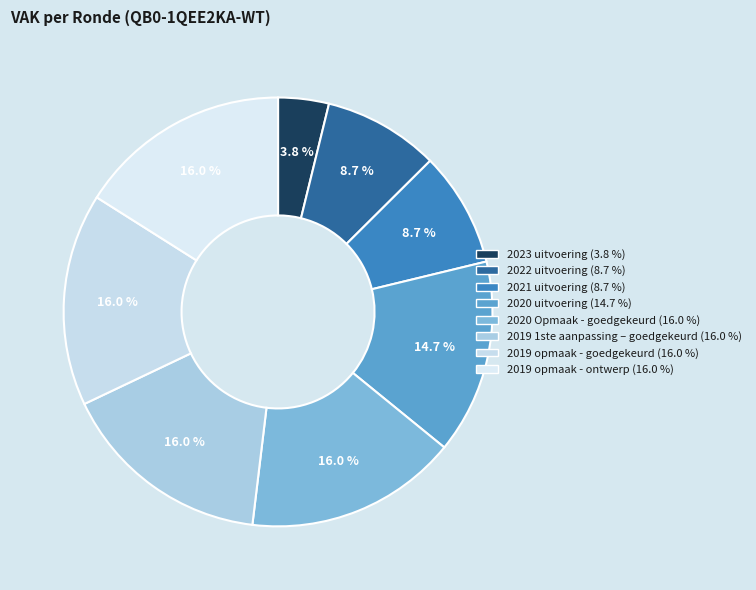

To the nearest percent, what is the average slice percentage?

12%